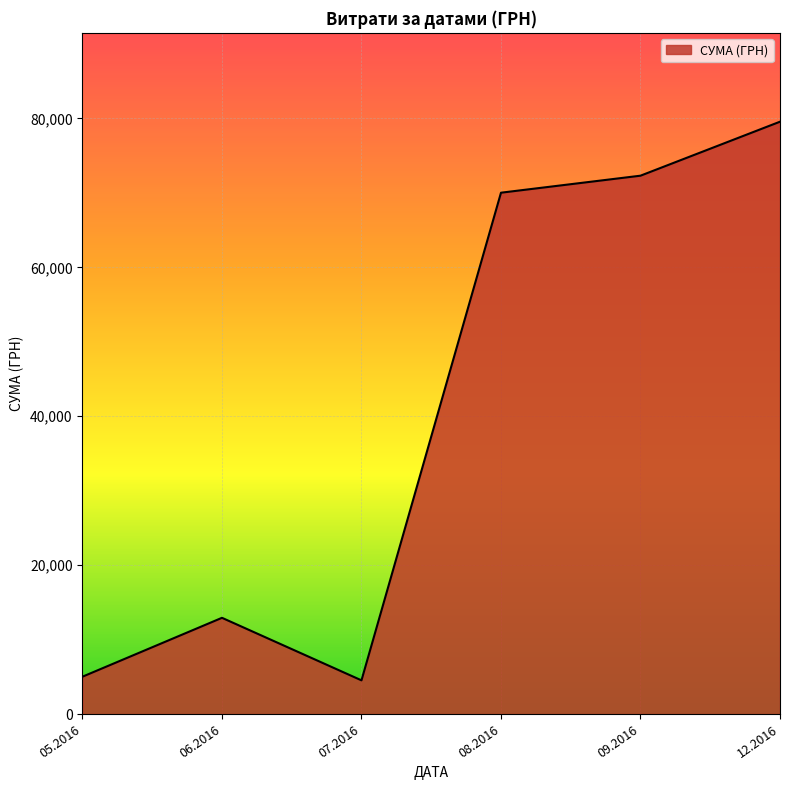

Is it true that the value at 06.2016 is 12926.0?

True